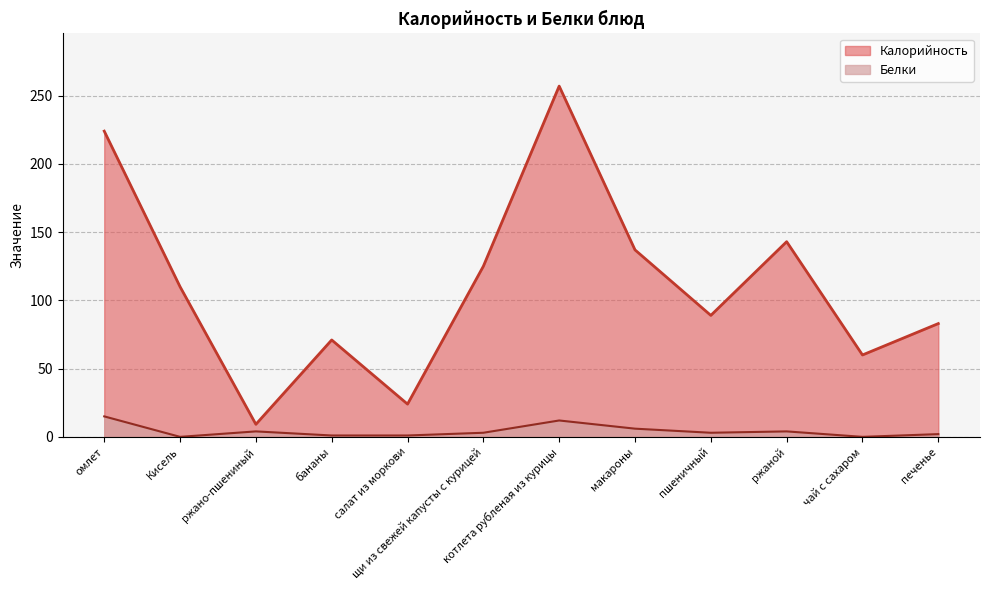

Is the value of Калорийность at макароны greater than the value of Белки at пшеничный?

Yes